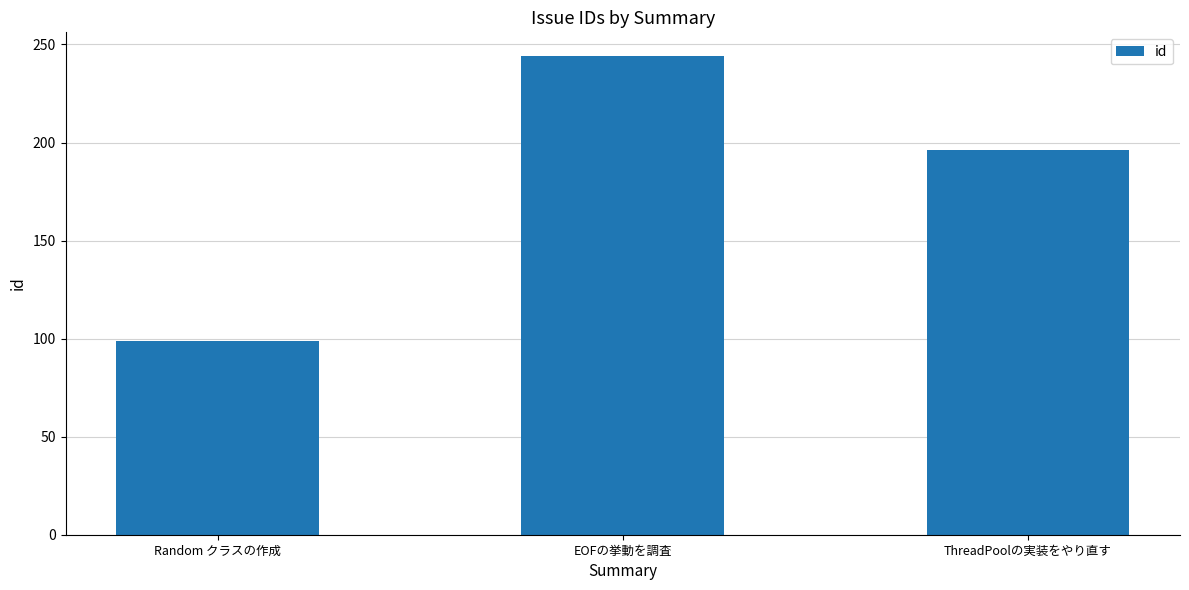

What is the value of the 3rd bar from the left?

196